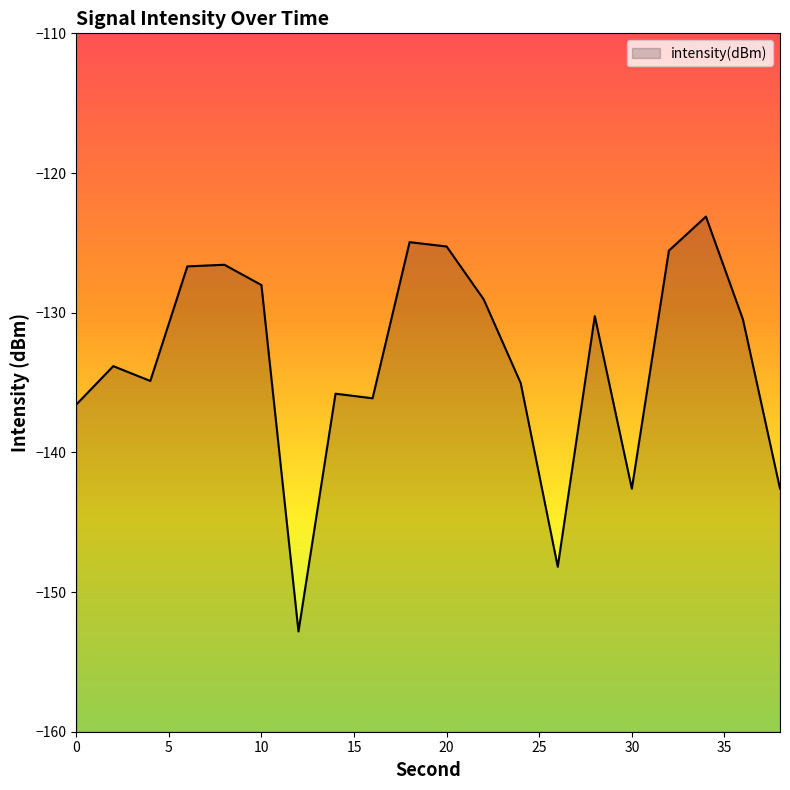

Where is the first local minimum?

4